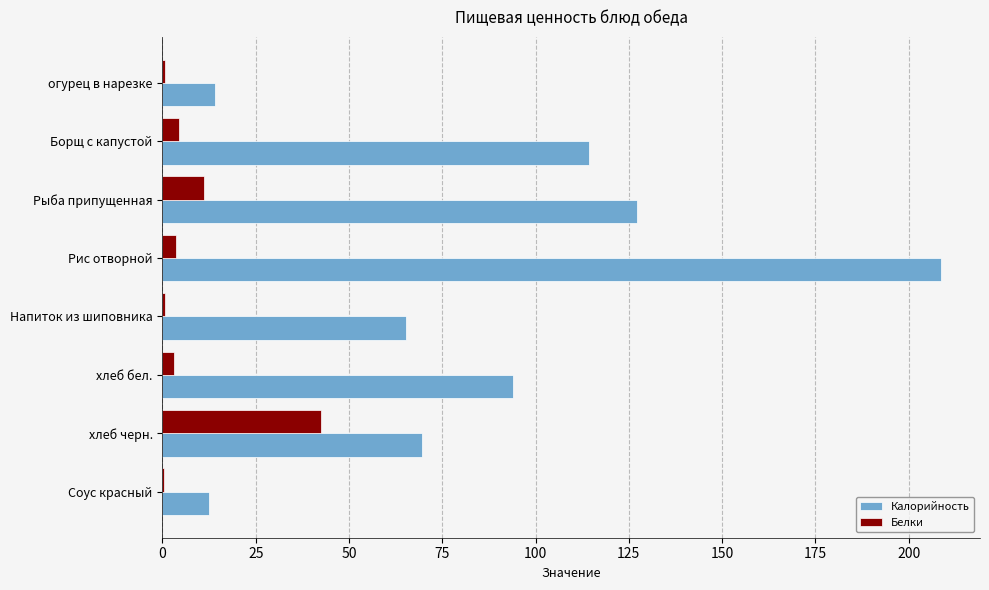

What is the sum of all Белки values?

66.4